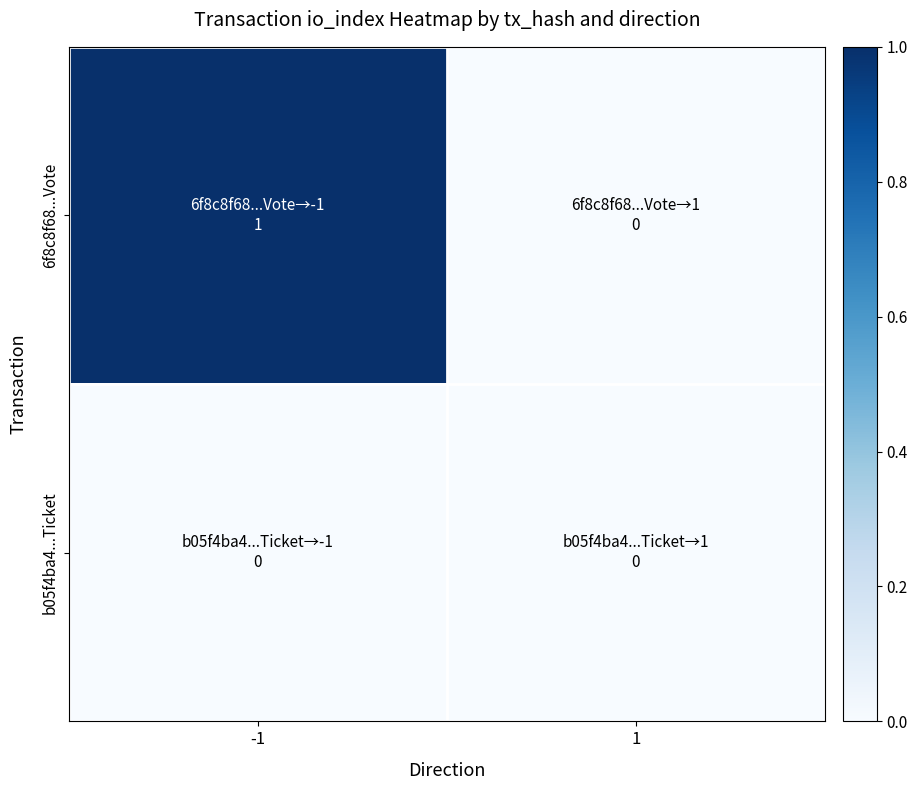

At how many categories does at least one series exceed 0?

1